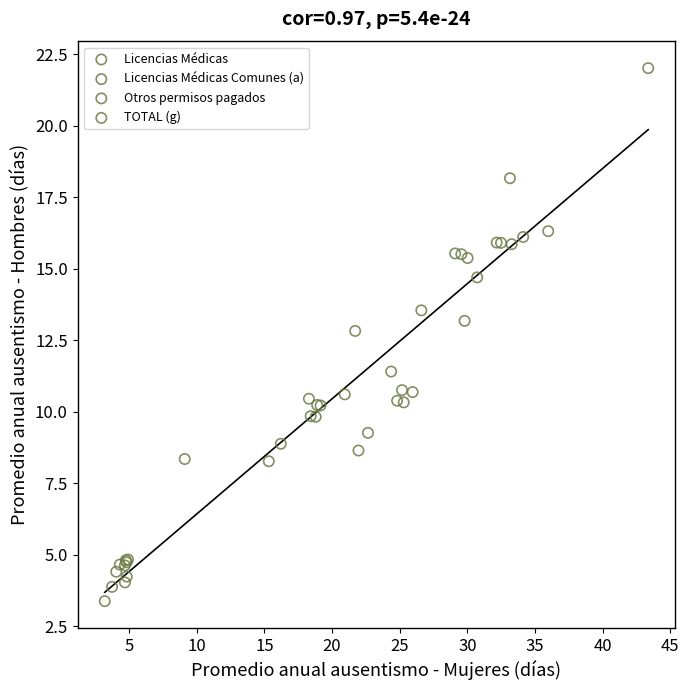

Which series has the largest Y range (max minus min)?

TOTAL (g)